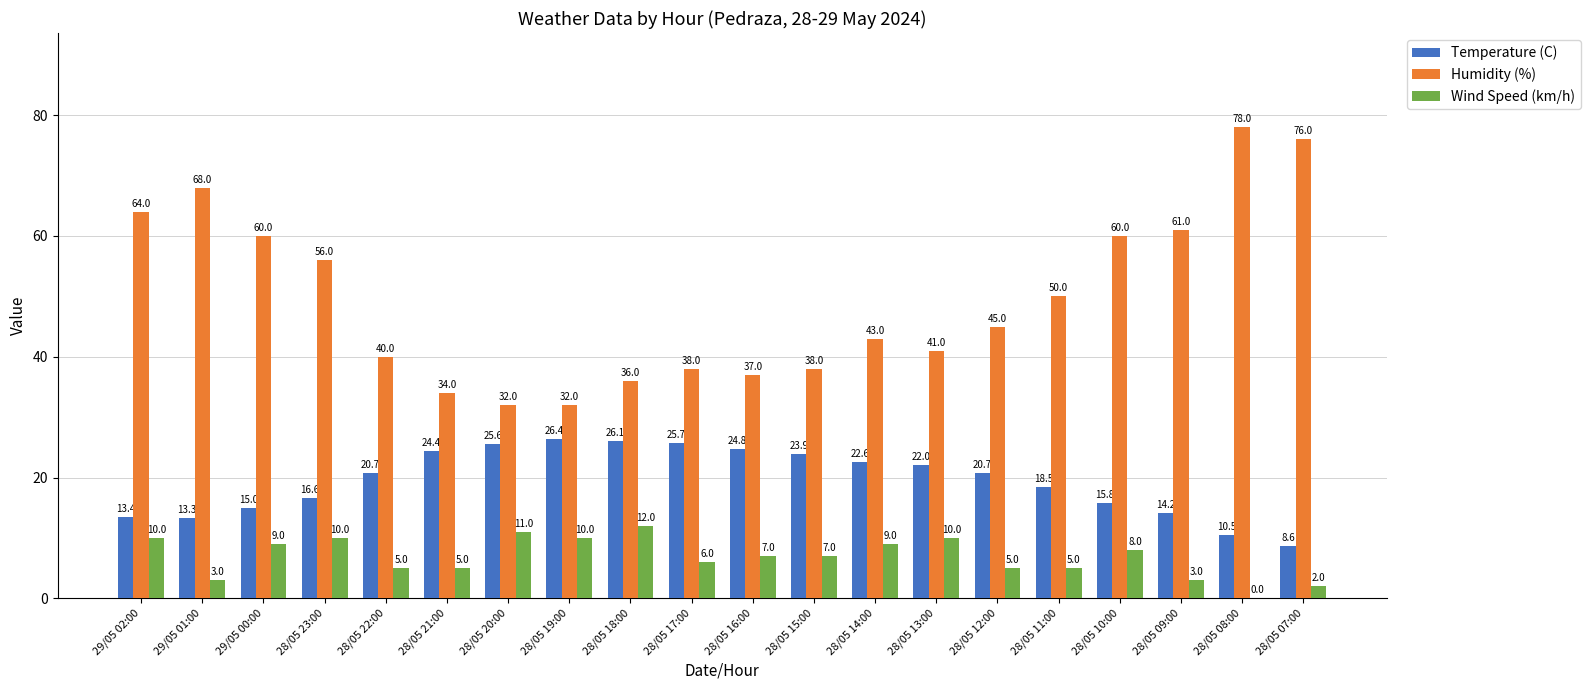

What is the highest value of the Temperature (C) series?

26.4